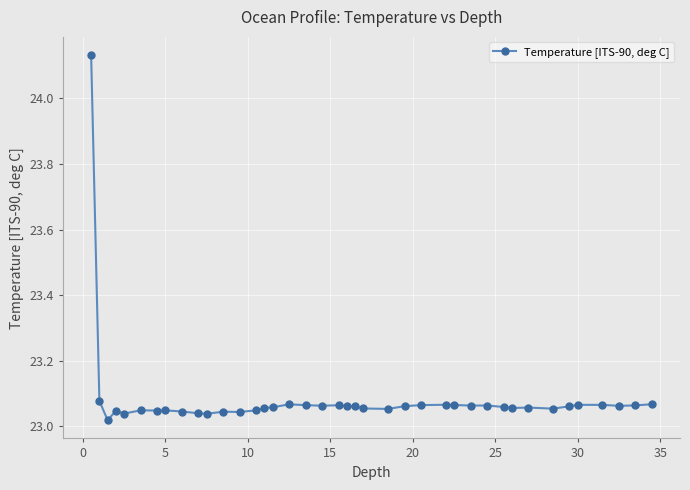

How many lines are shown in the chart?

1